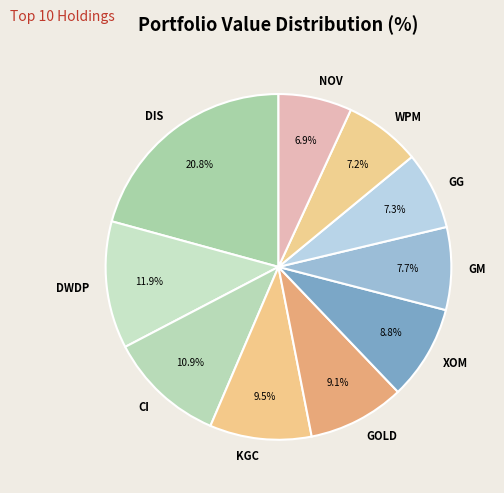

To the nearest percent, what portion does CI represent?

11%